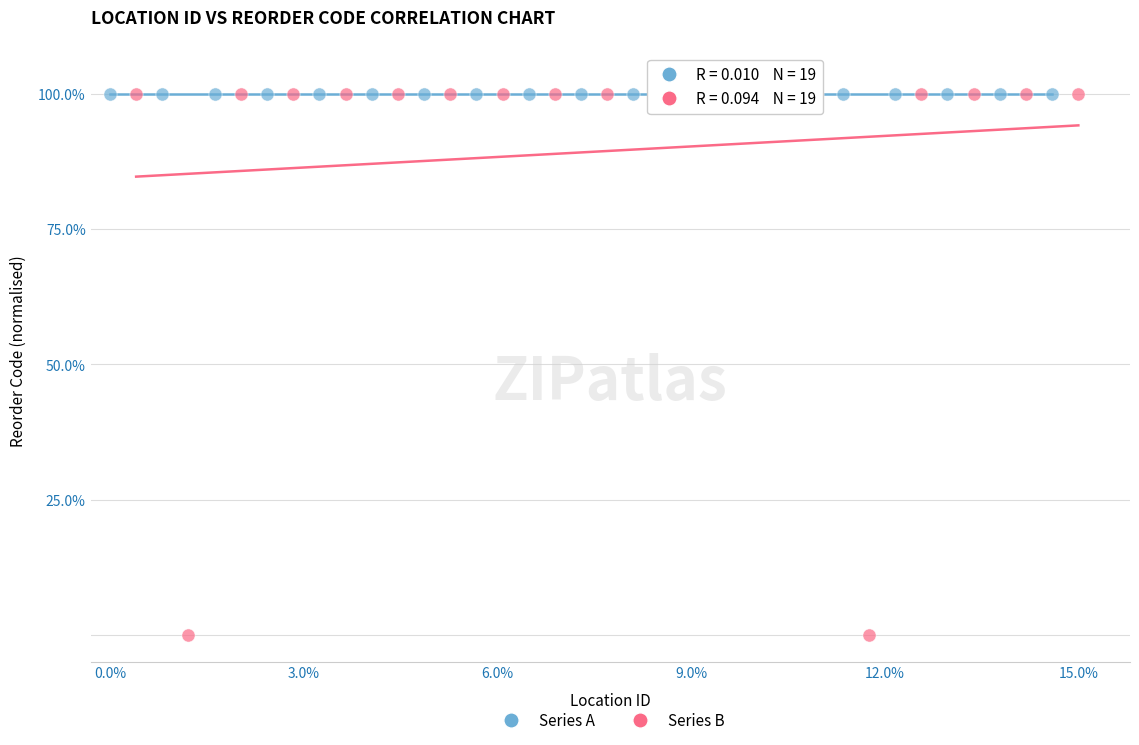

What are all the series names shown in the legend?

Series A, Series B